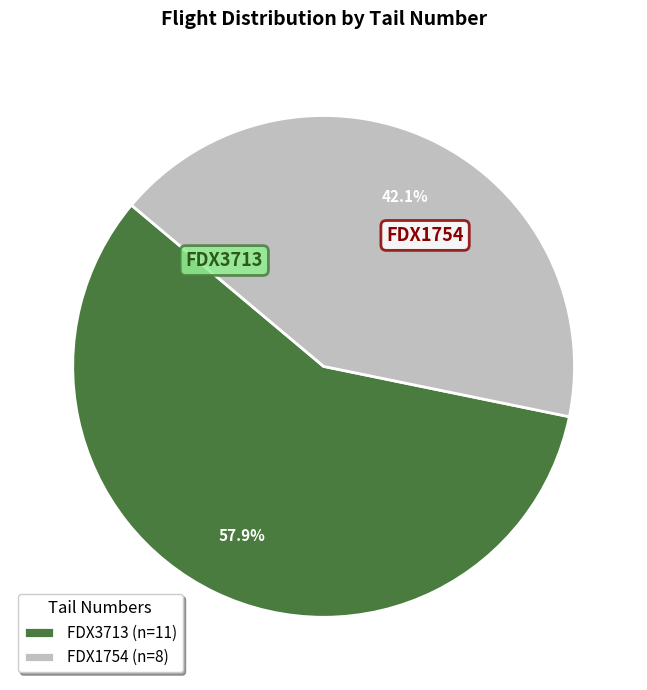

Which has a higher value, FDX1754 or FDX3713?

FDX3713